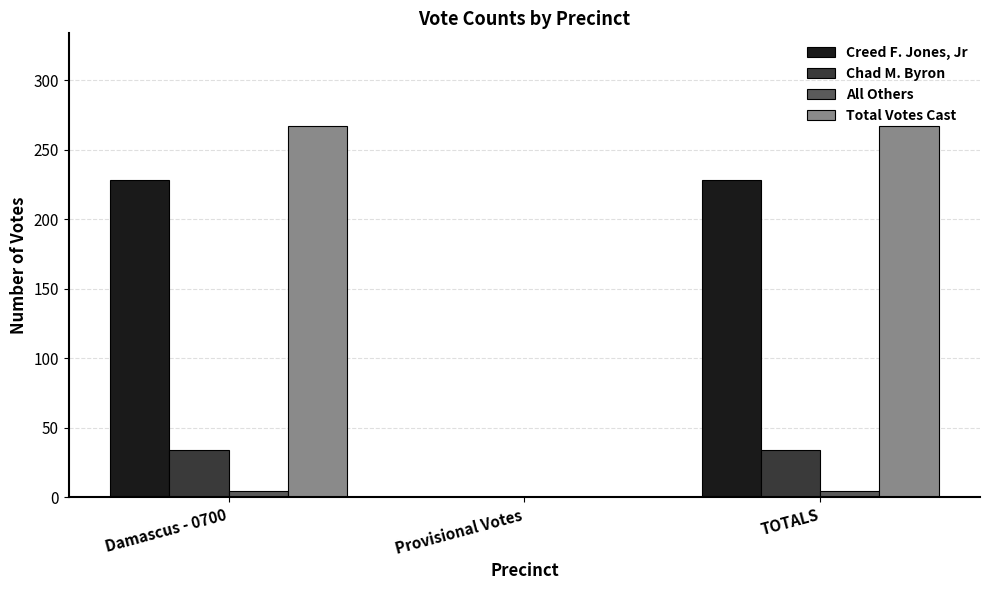

What is the greatest value displayed?

267